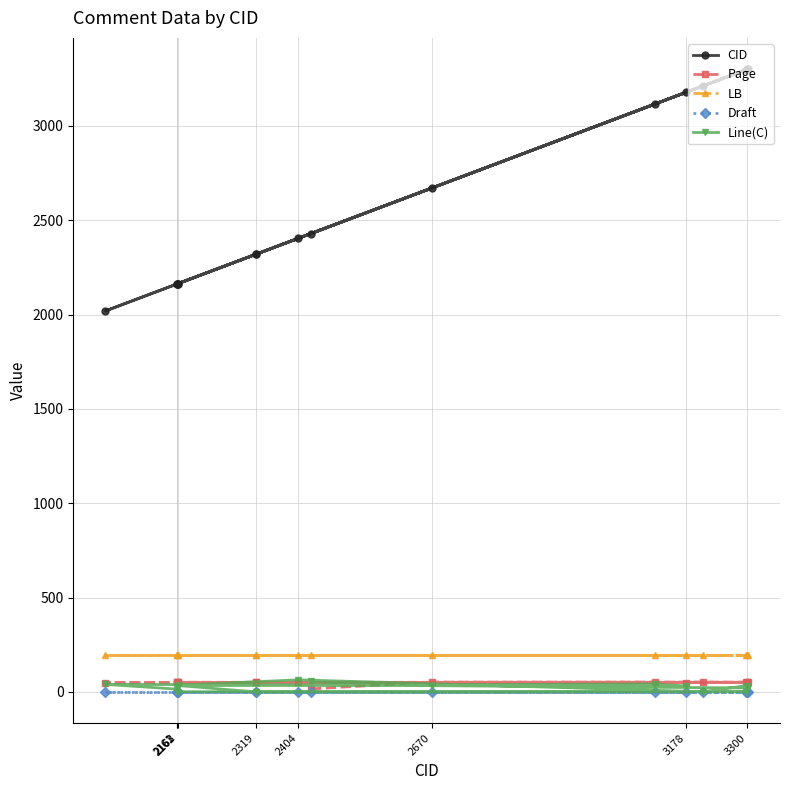

Does the chart display data point markers on the line(s)?

Yes